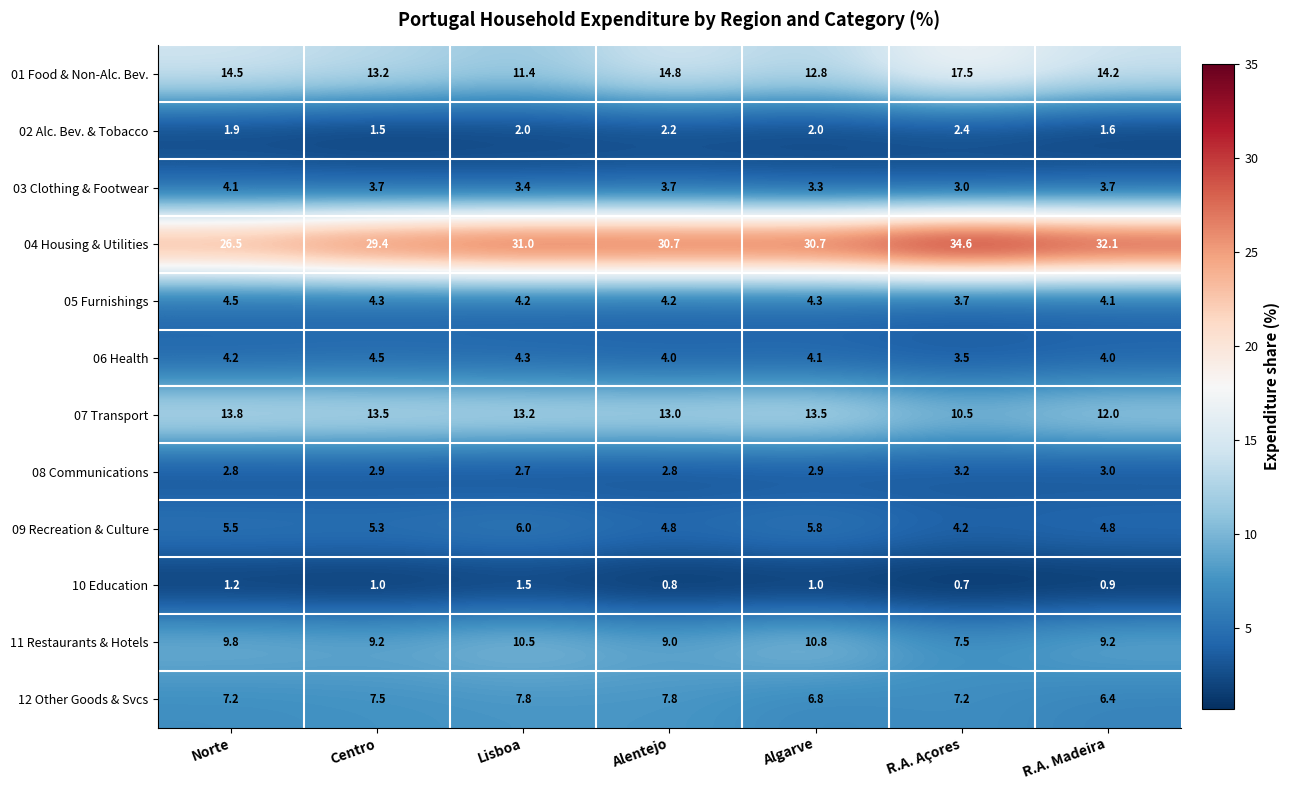

What is the minimum value for 11 Restaurants & Hotels?

7.5